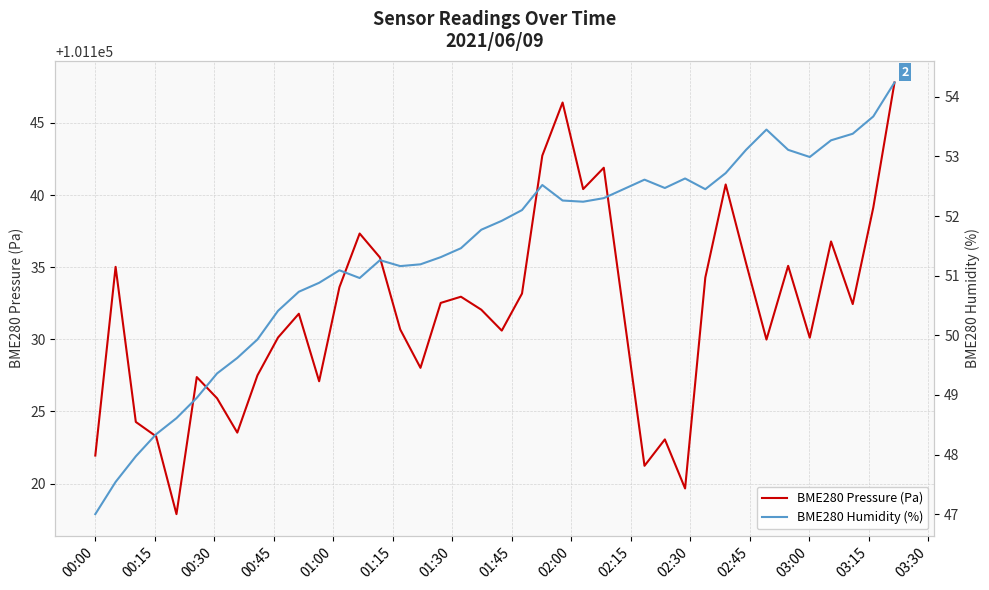

What is the lowest value of the BME280 Pressure (Pa) series?

101117.9